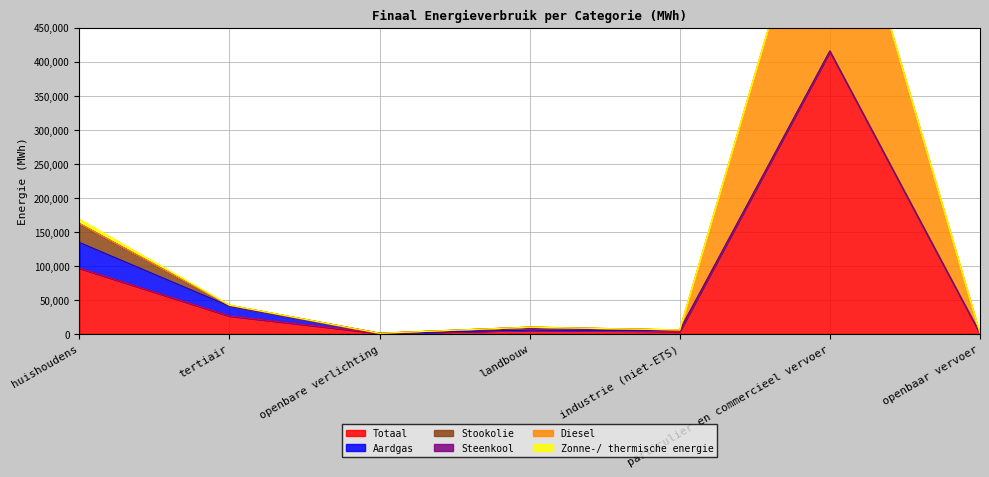

How many times do Zonne-/ thermische energie and Steenkool cross each other?

1